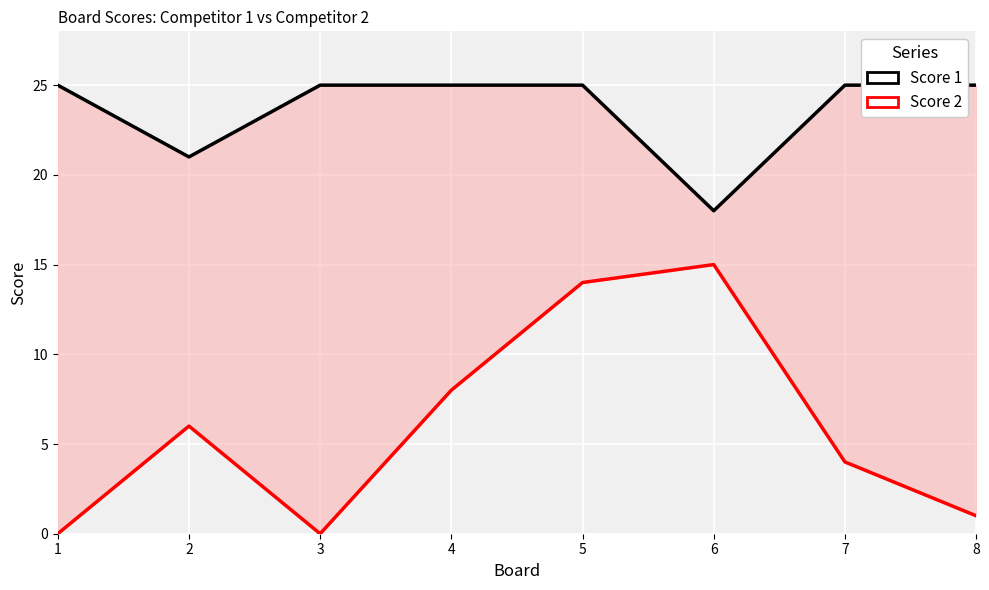

List the series in order of their overall mean, lowest first.

Score 2, Score 1